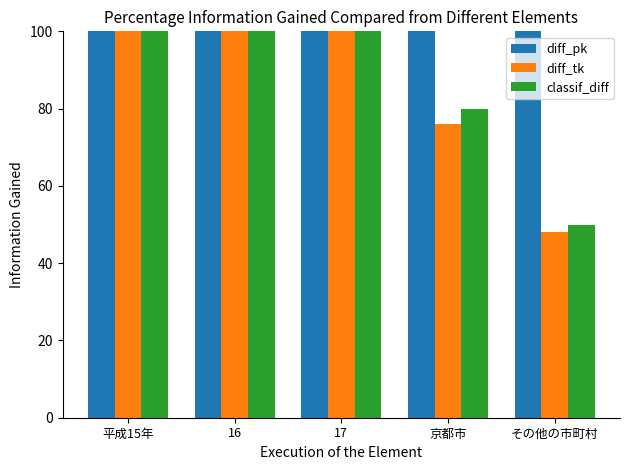

Which category has the lowest value across all series?

その他の市町村